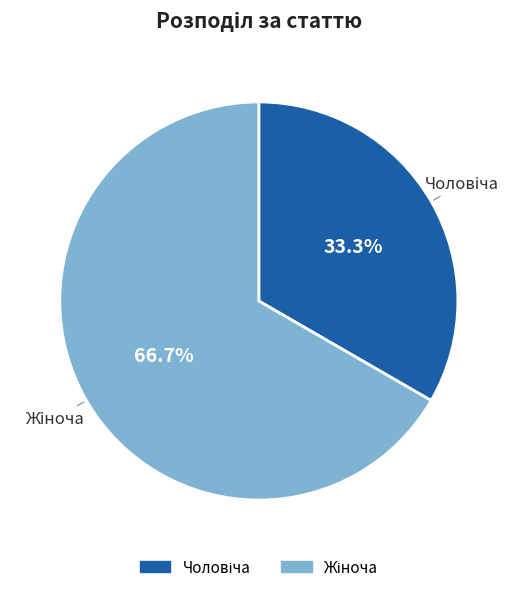

Is there a majority slice in this chart?

Yes